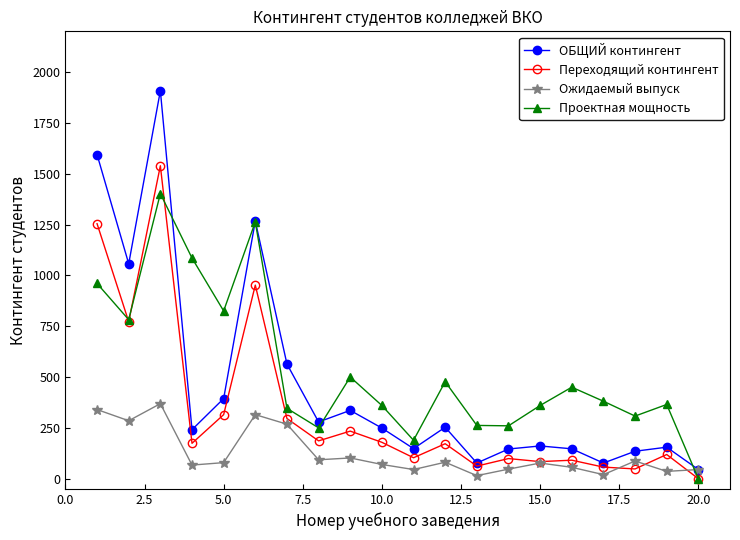

Rank the series by their maximum value, from highest to lowest.

ОБЩИЙ контингент, Переходящий контингент, Проектная мощность, Ожидаемый выпуск